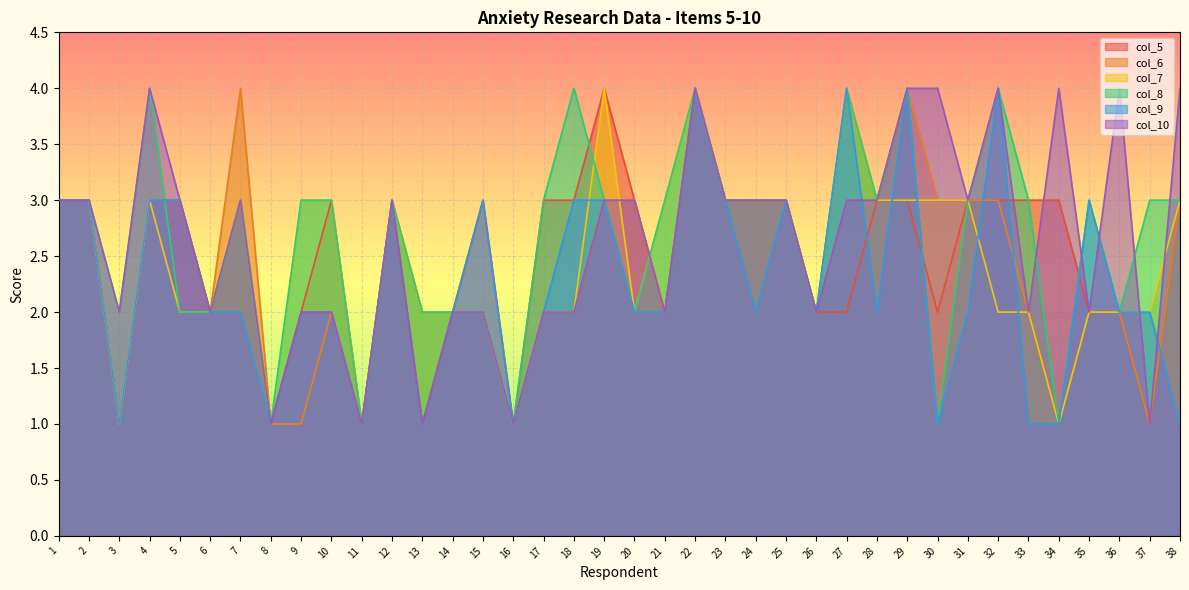

Which series ends up on top after the final intersection of col_5 and col_10?

col_10